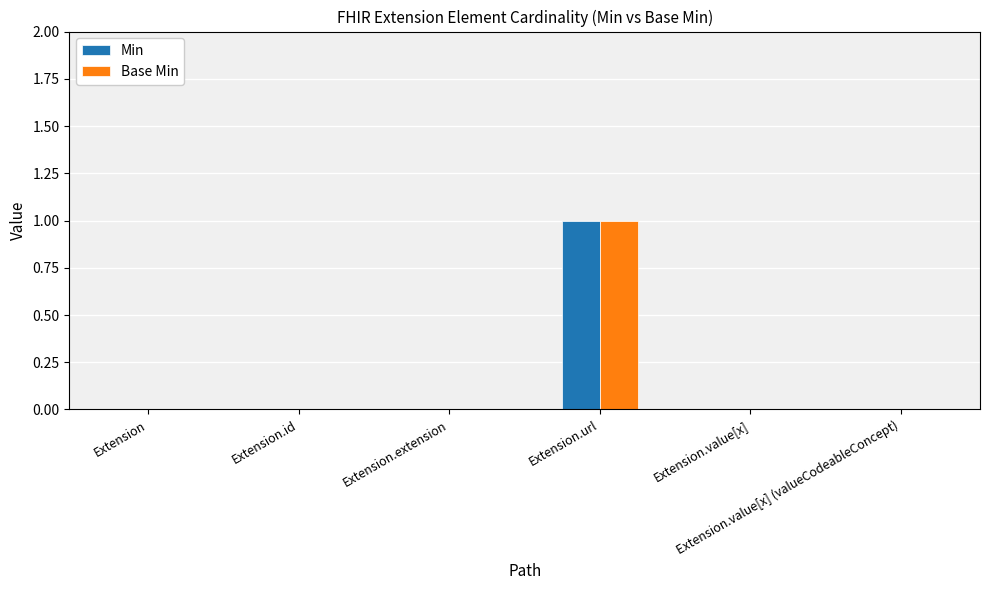

How many groups of bars are there?

6